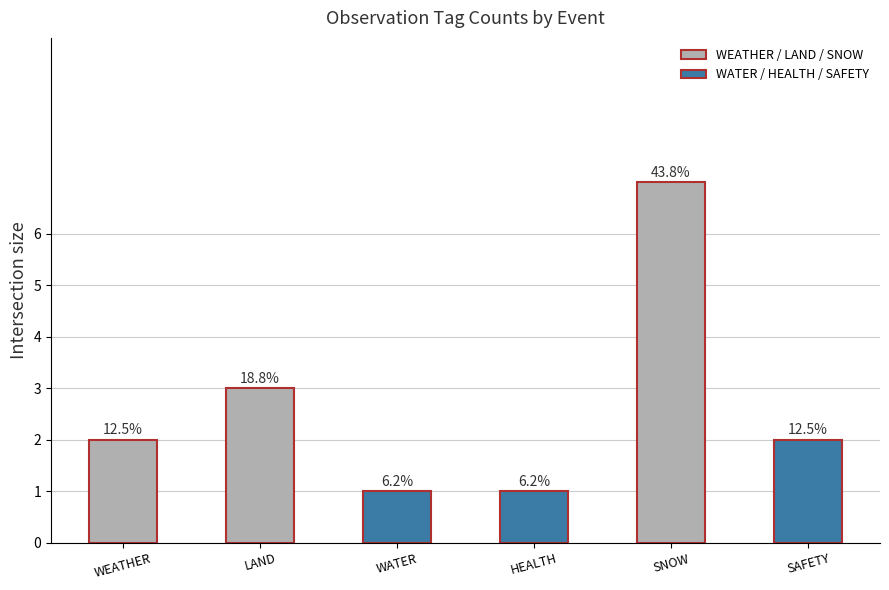

Rank the categories by value from lowest to highest.

WATER, HEALTH, WEATHER, SAFETY, LAND, SNOW